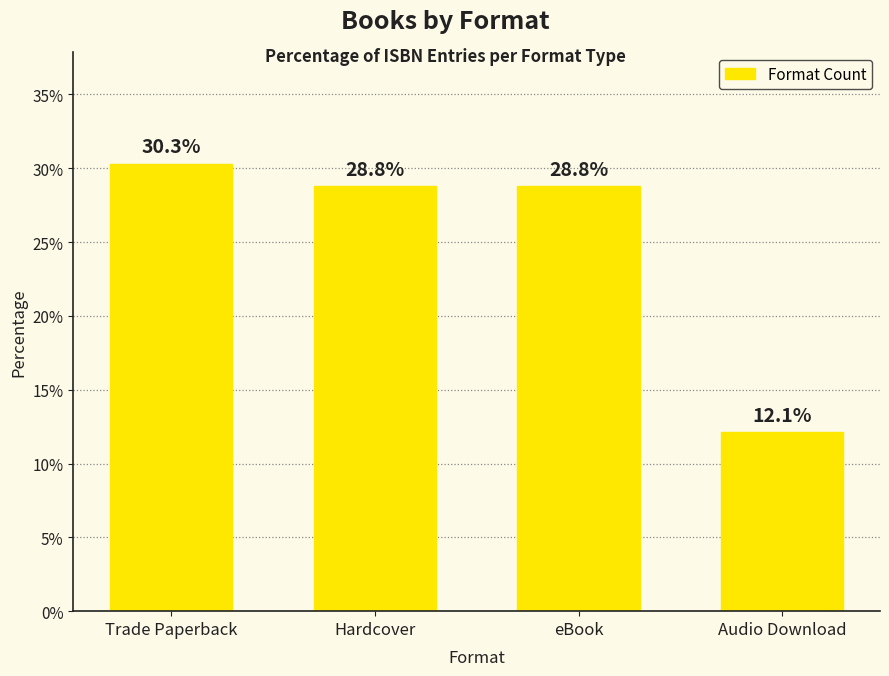

What position from the left is Audio Download?

4